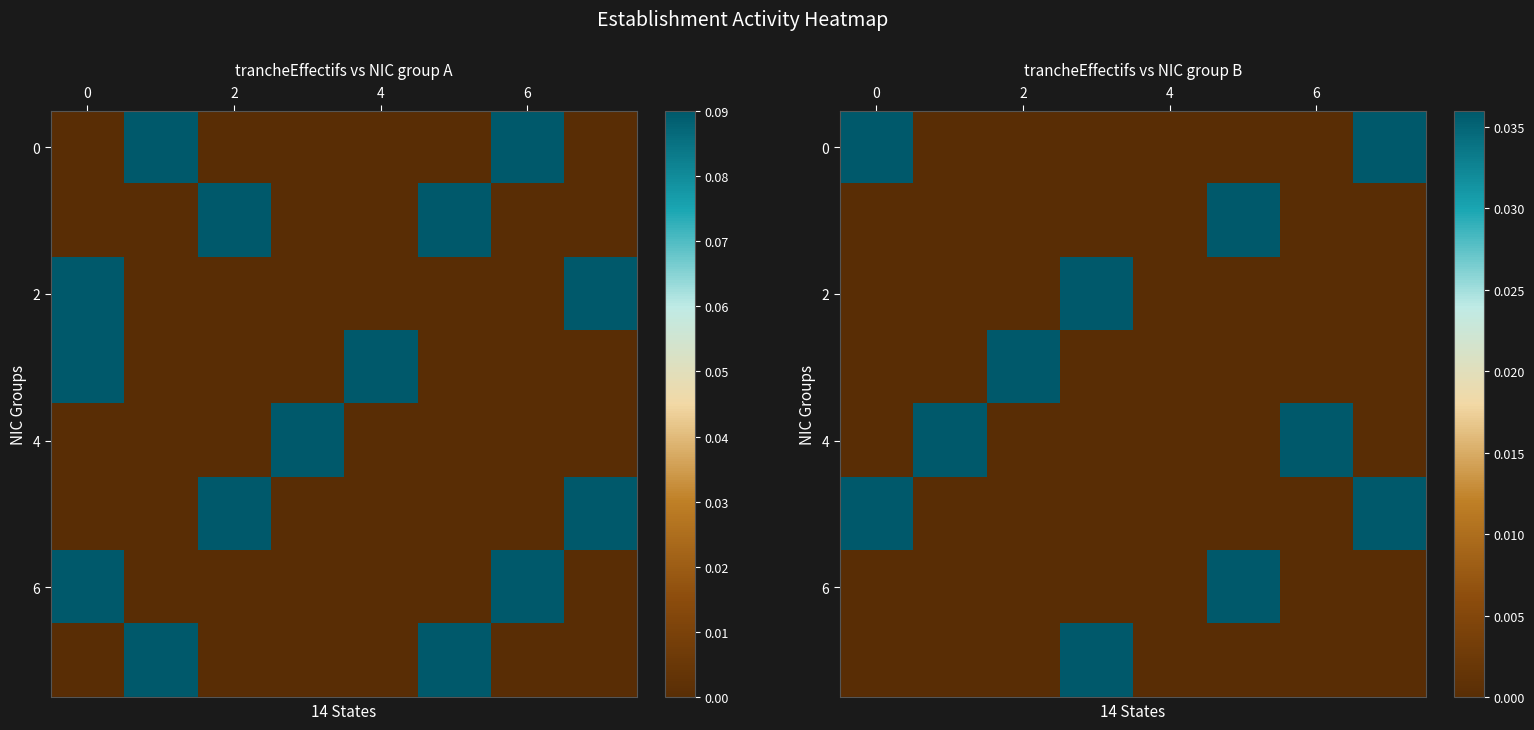

The value of row_0 at 6 is 0.0. True or false?

True